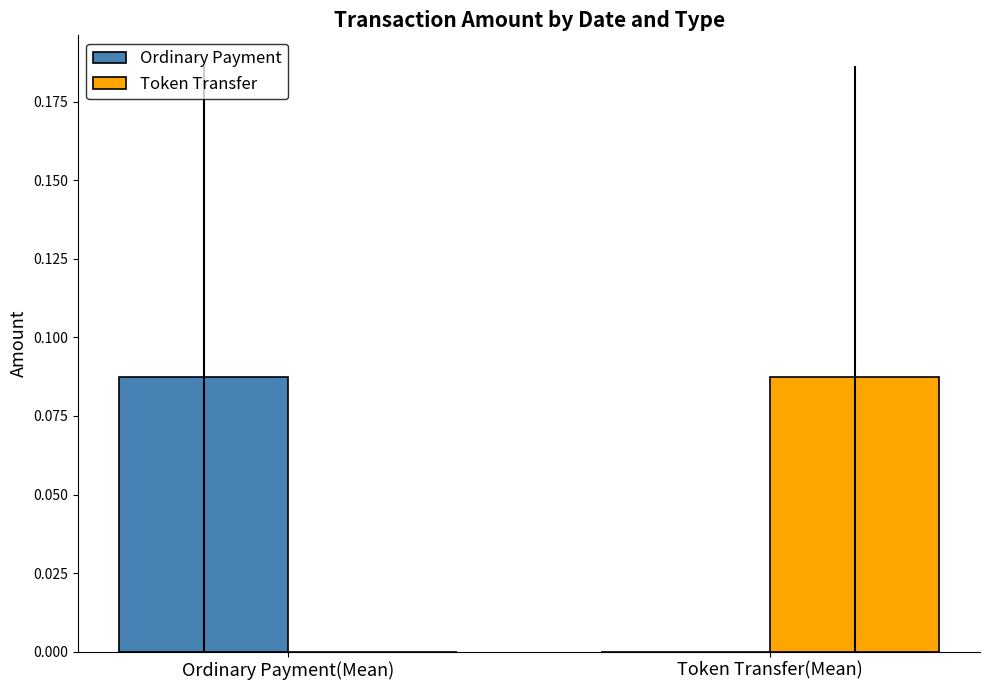

Which category has the highest value in the Token Transfer series?

Token Transfer(Mean)